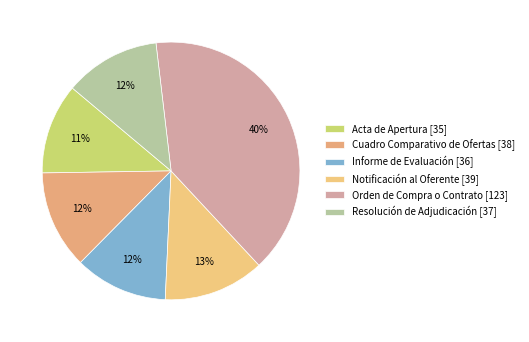

Rank the categories by value from lowest to highest.

Acta de Apertura [35], Informe de Evaluación [36], Resolución de Adjudicación [37], Cuadro Comparativo de Ofertas [38], Notificación al Oferente [39], Orden de Compra o Contrato [123]